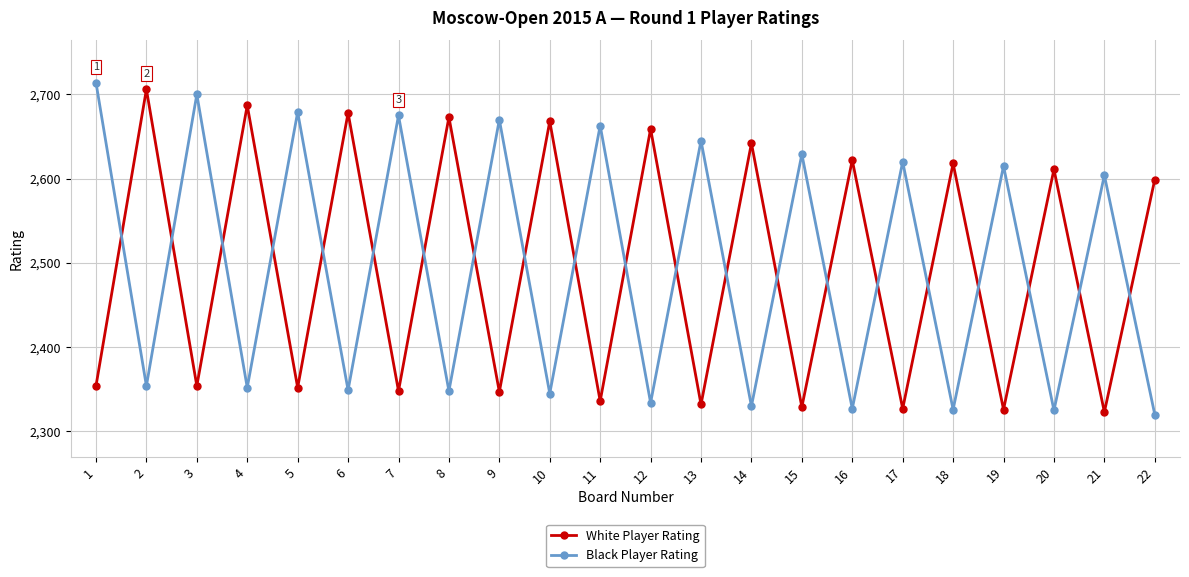

How many interior local peaks does the White Player Rating series have?

10